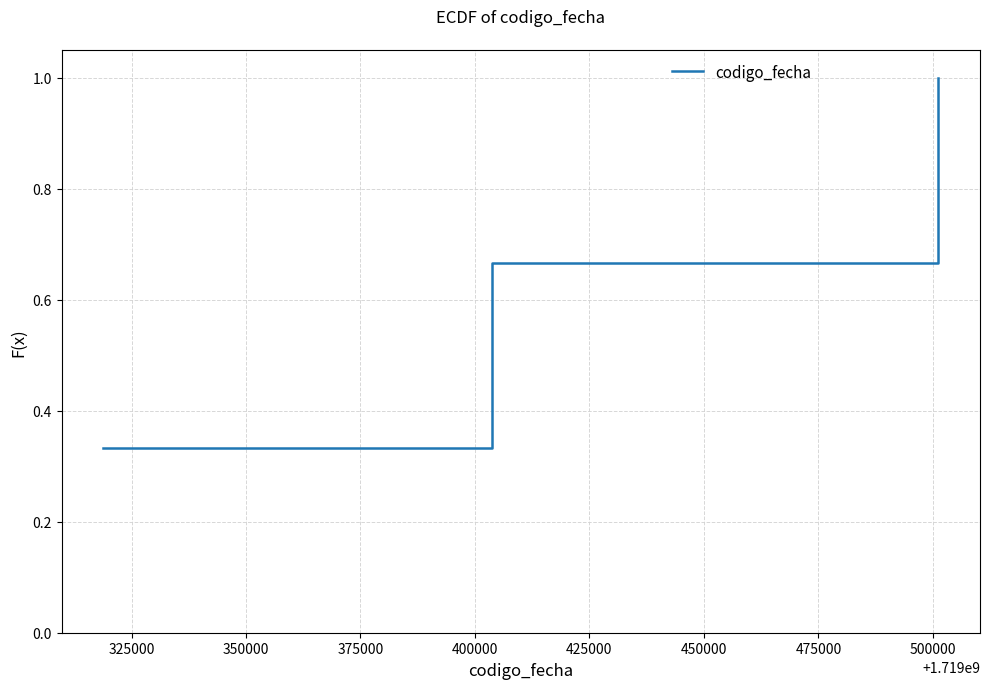

What is the sum of all values?

2.0